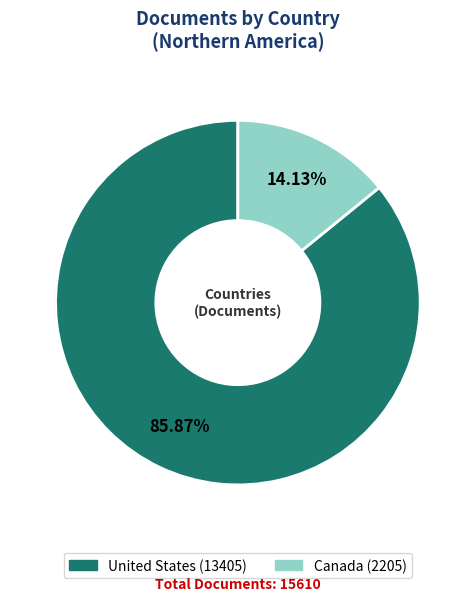

The United States slice represents 99% of the pie. True or false?

False